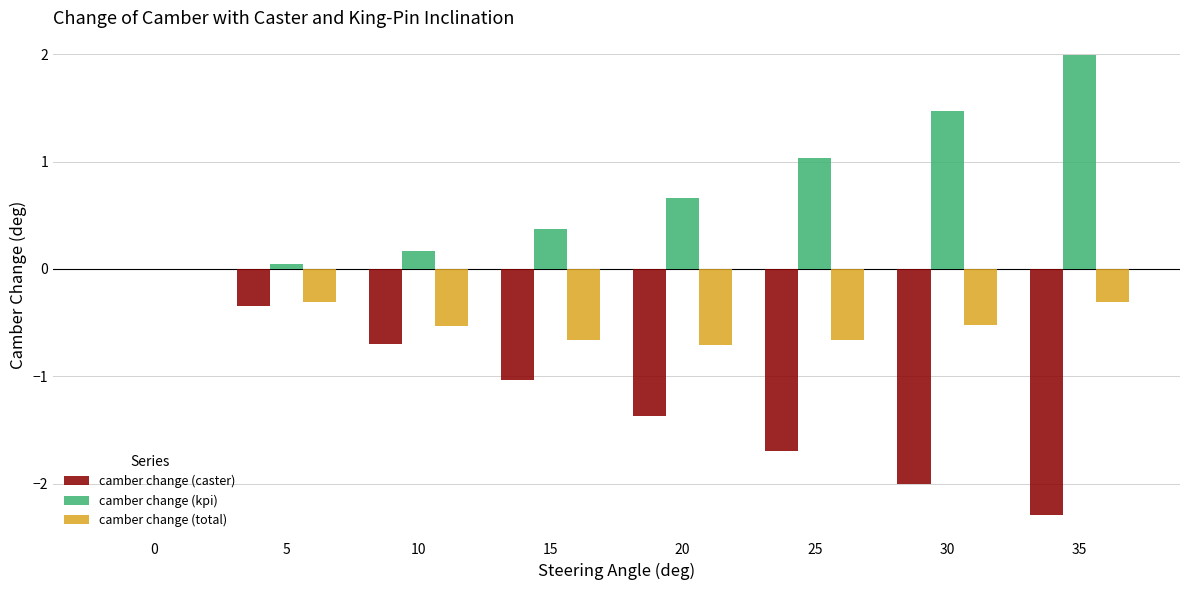

The value of camber change (caster) at 0 is 0.0. True or false?

True